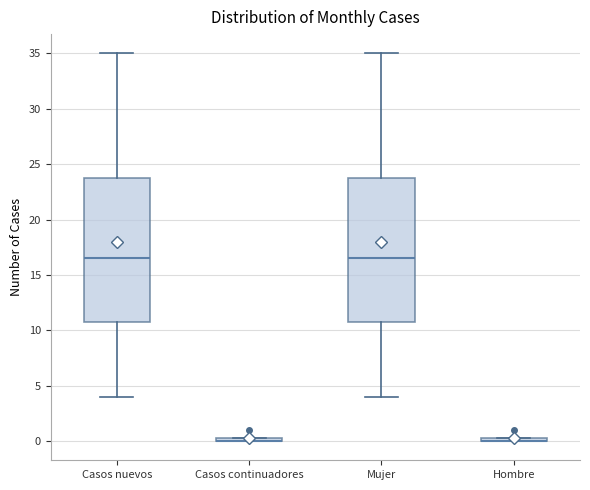

Where is the lower edge of the box for Hombre on the y-axis? The values are not printed on the chart, so give them approximately, as read against the axis.

0.0